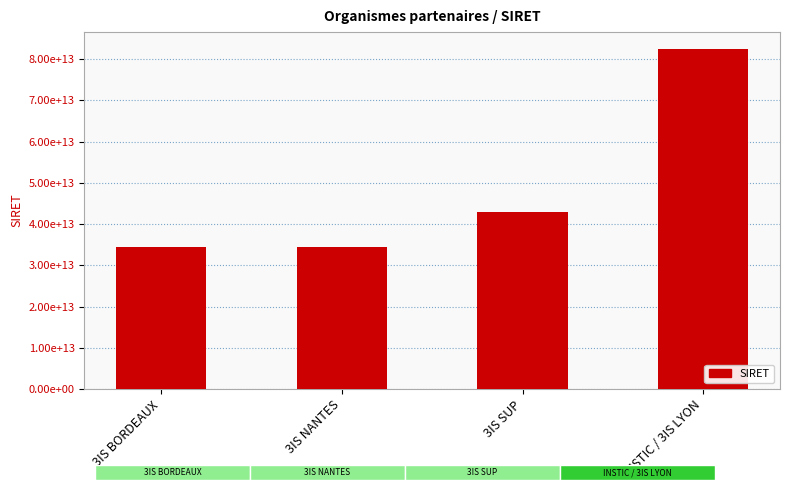

Which category has the highest value across all series?

INSTIC / 3IS LYON